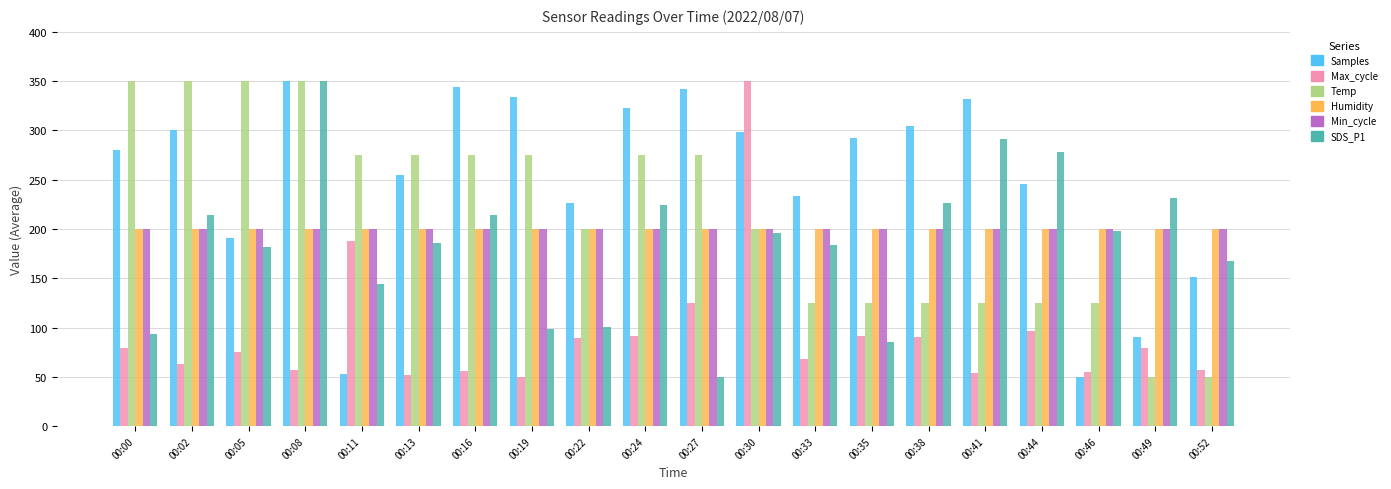

What is the difference between the maximum and second lowest values in the Max_cycle series?

298.3